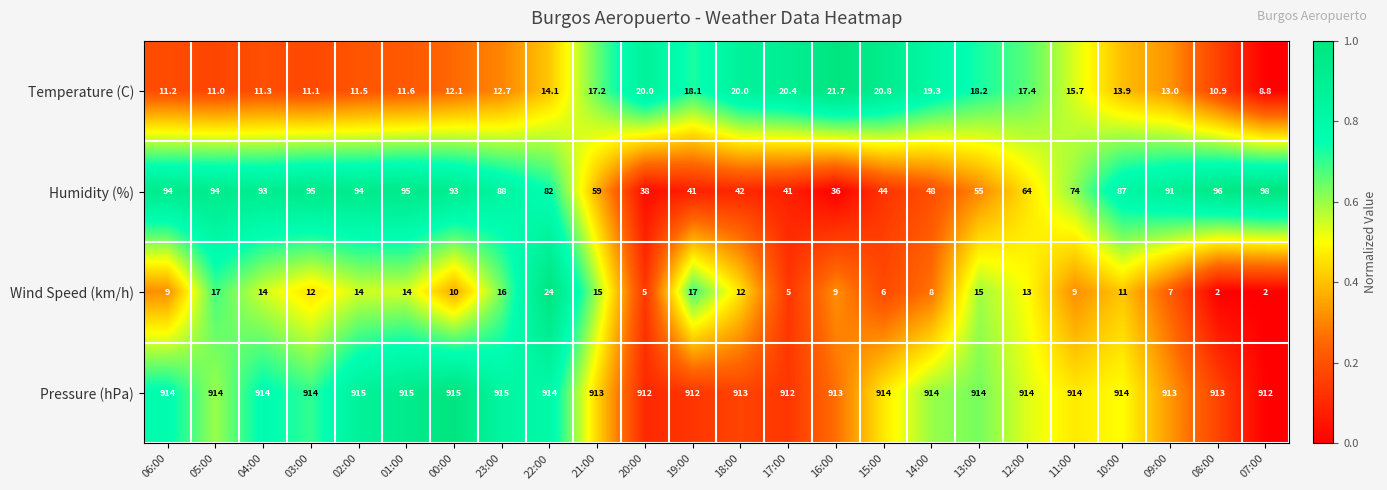

At which label does Humidity (%) first exceed 87?

06:00